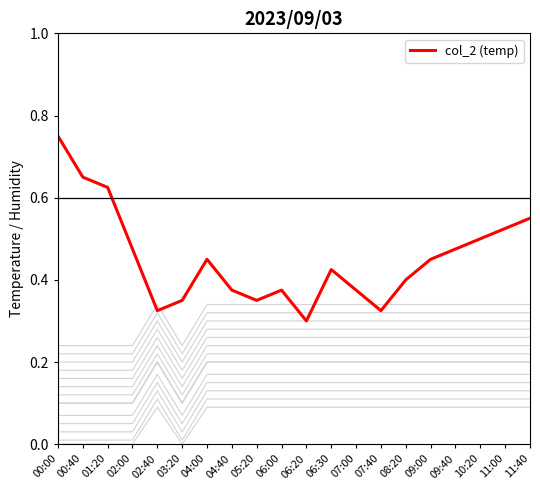

True or false: col_1 and col_2 (temp) cross at least once.

False